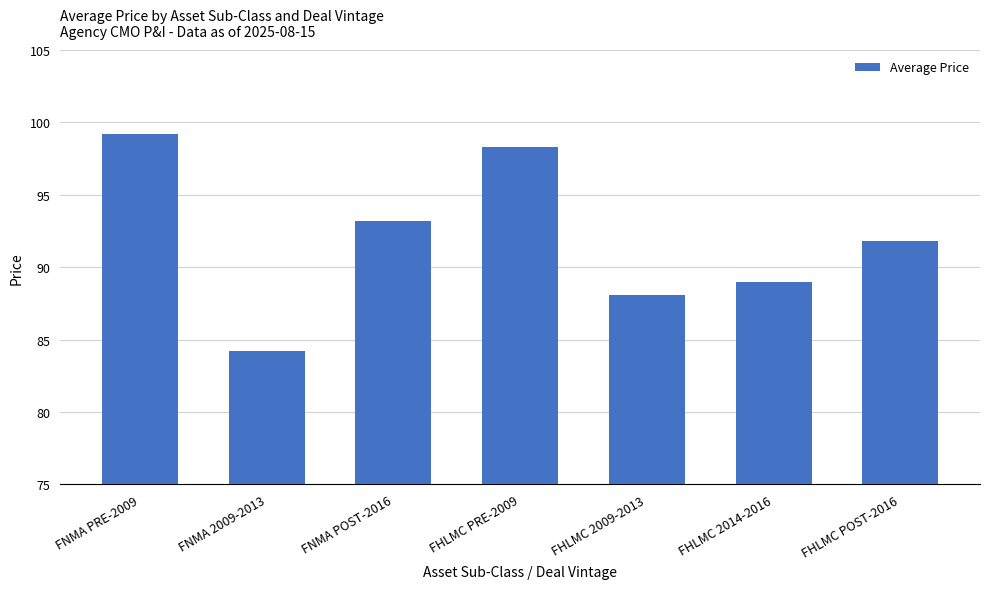

Which has a higher value, FHLMC 2014-2016 or FNMA POST-2016?

FNMA POST-2016